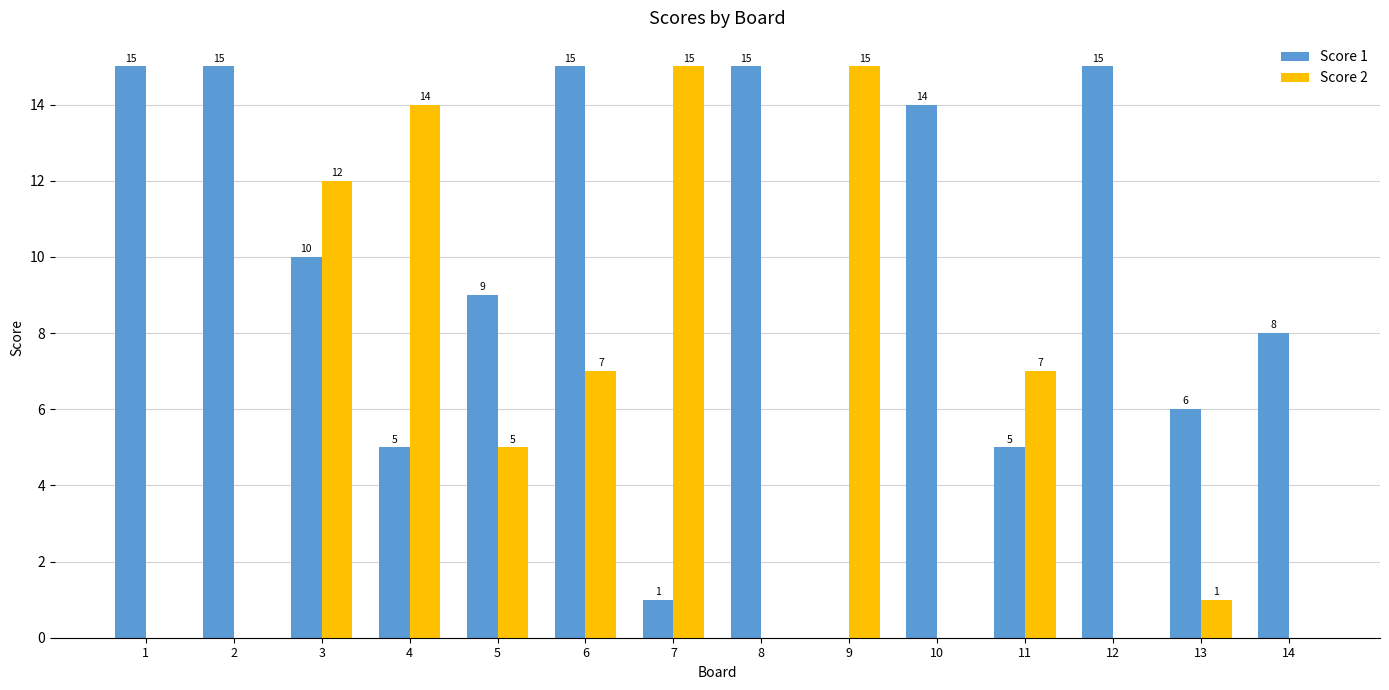

What is the total value across all series at 5?

14